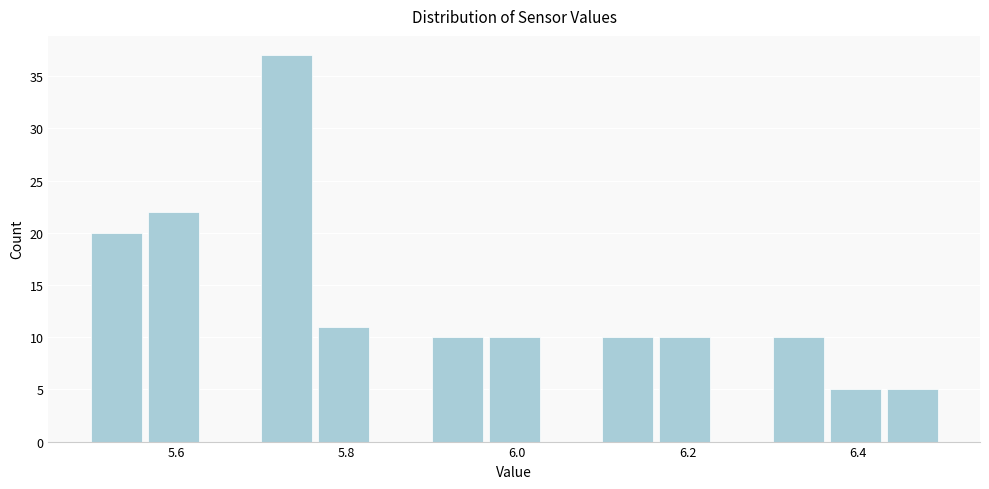

Around what value on the x-axis is the tallest bar? Give the approximate position of its centre, as read against the axis.

5.74